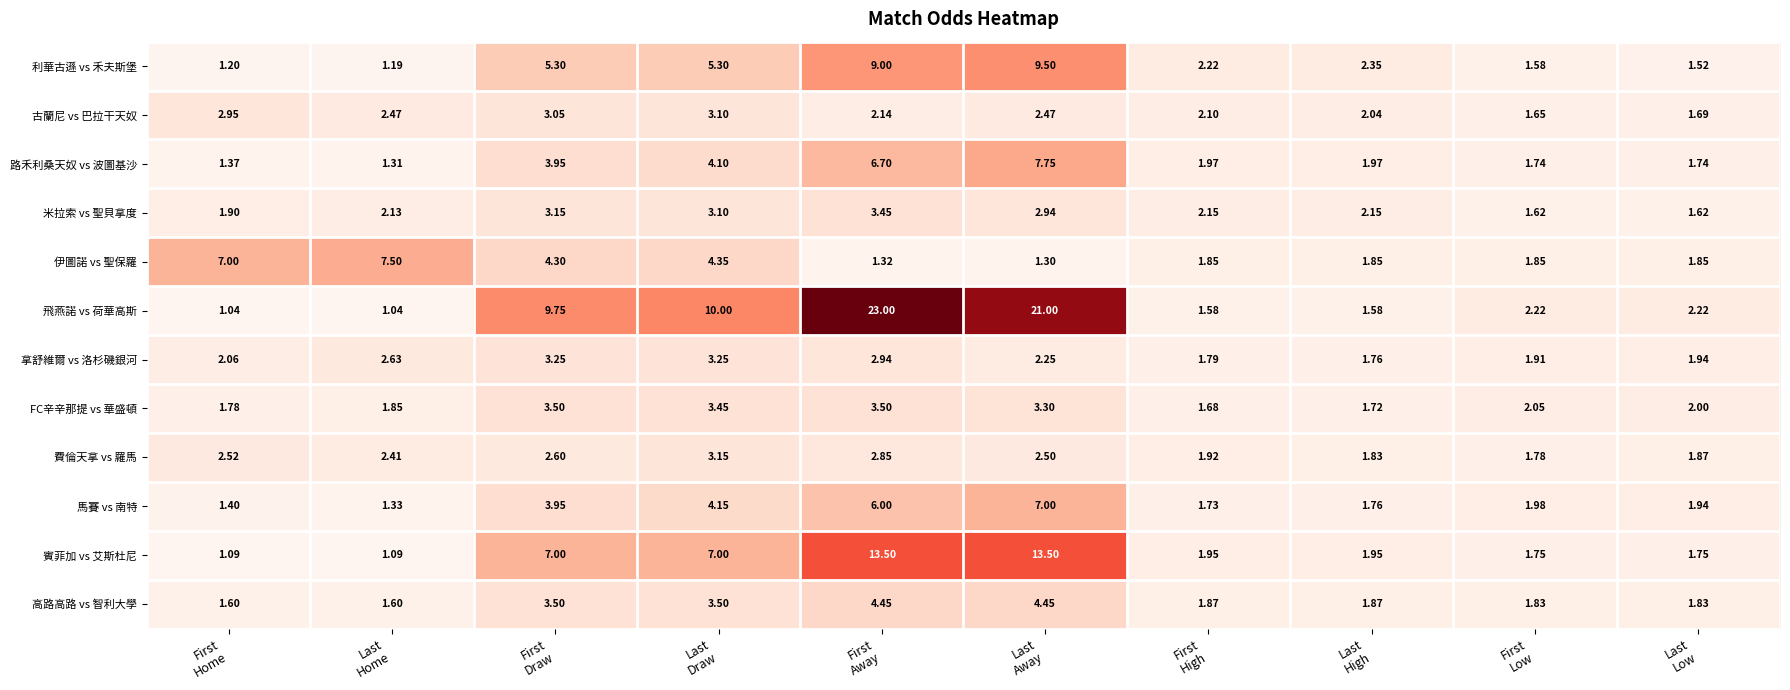

At First
Home, list the series in order from largest to smallest.

伊圖諾 vs 聖保羅, 古蘭尼 vs 巴拉干天奴, 費倫天拿 vs 羅馬, 拿舒維爾 vs 洛杉磯銀河, 米拉索 vs 聖貝拿度, FC辛辛那提 vs 華盛頓, 高路高路 vs 智利大學, 馬賽 vs 南特, 路禾利桑天奴 vs 波圖基沙, 利華古遜 vs 禾夫斯堡, 賓菲加 vs 艾斯杜尼, 飛燕諾 vs 荷華高斯